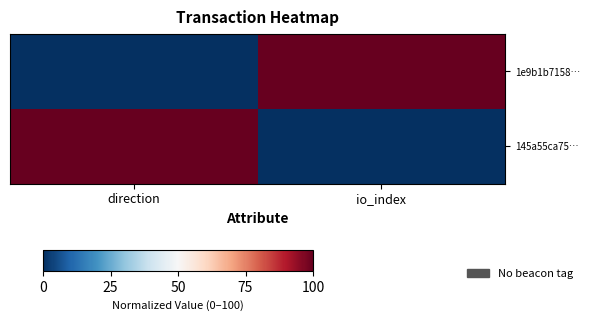

Which series has the largest total across all categories?

1e9b1b7158…